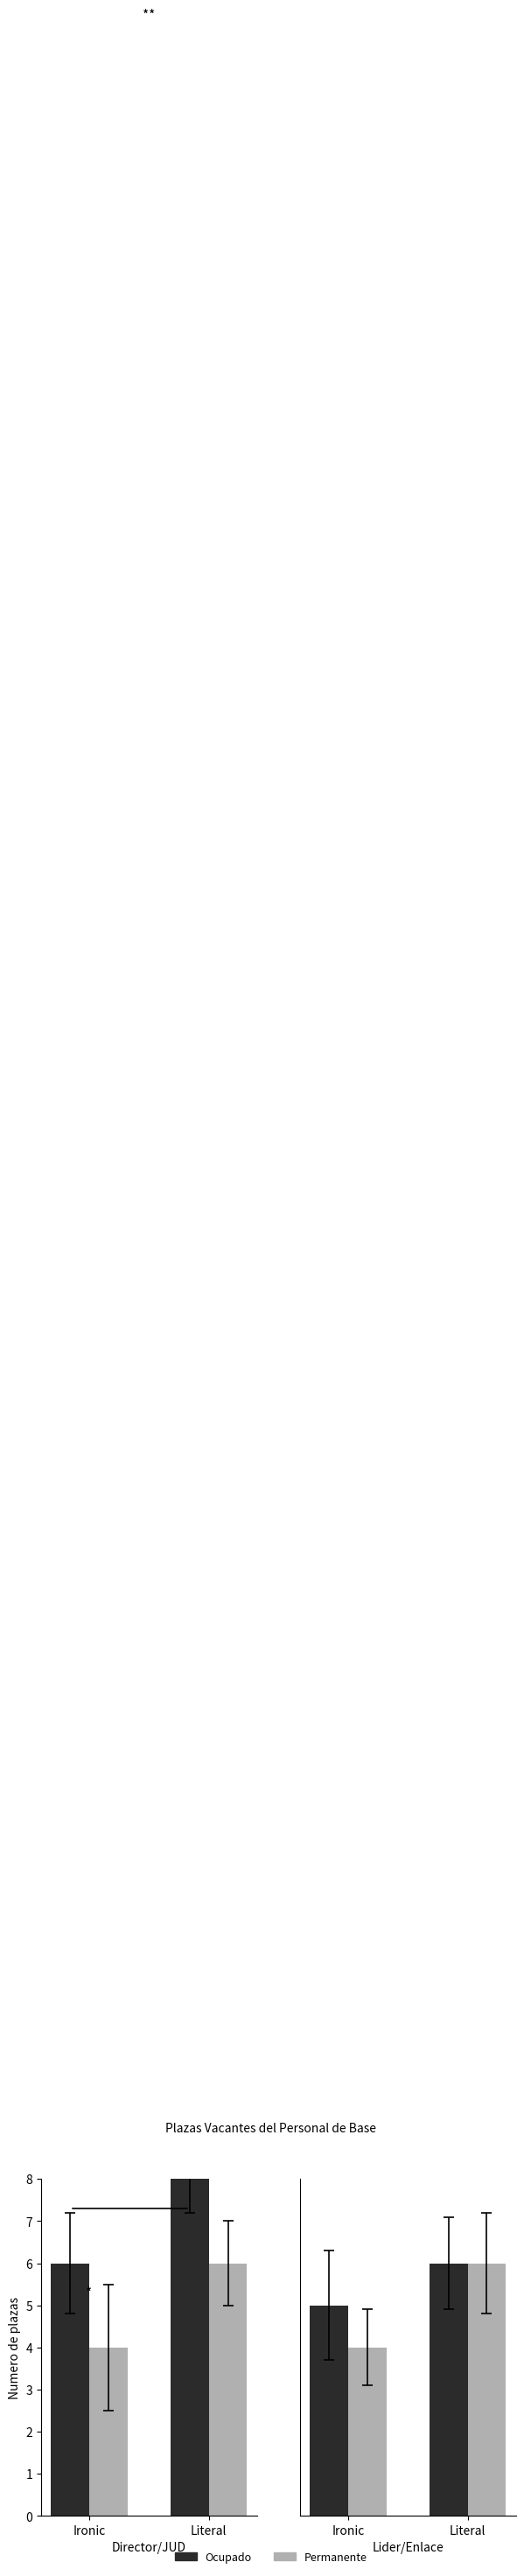

What position from the right is Literal?

1